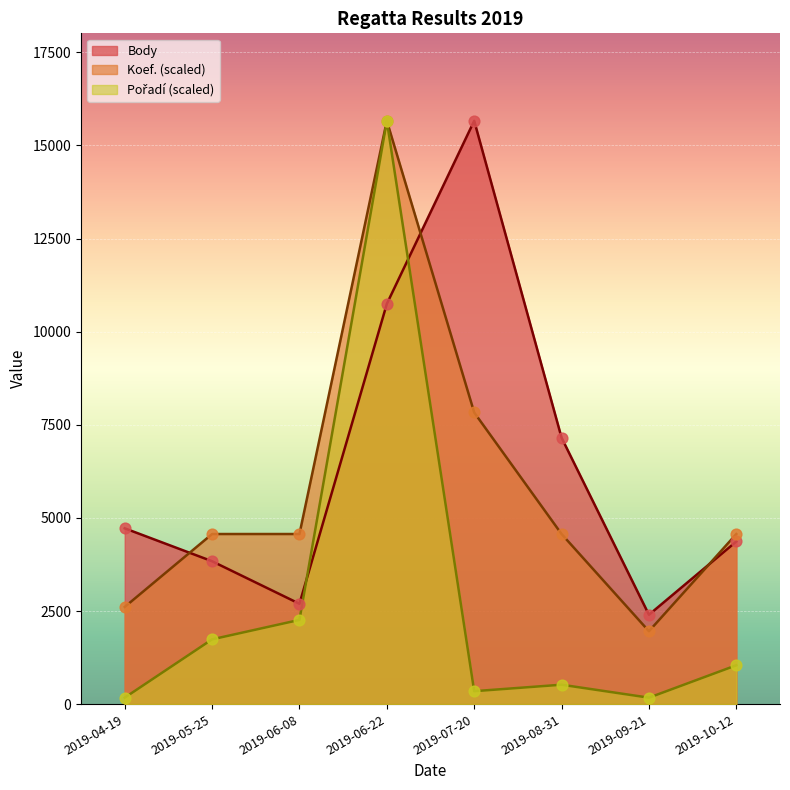

What are all the series names shown in the legend?

Body, Koef., Pořadí